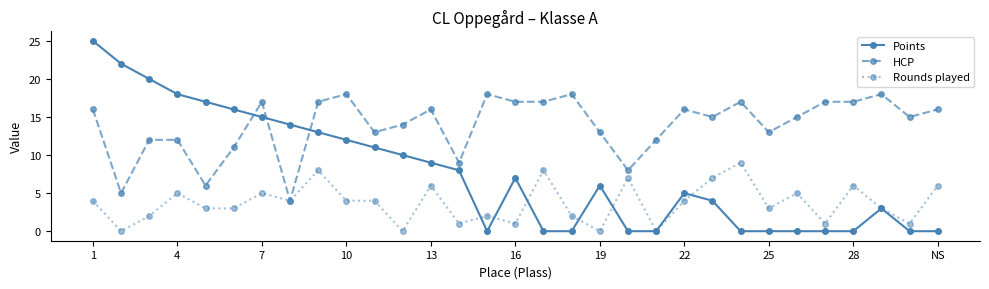

Does the chart have visible grid lines?

No